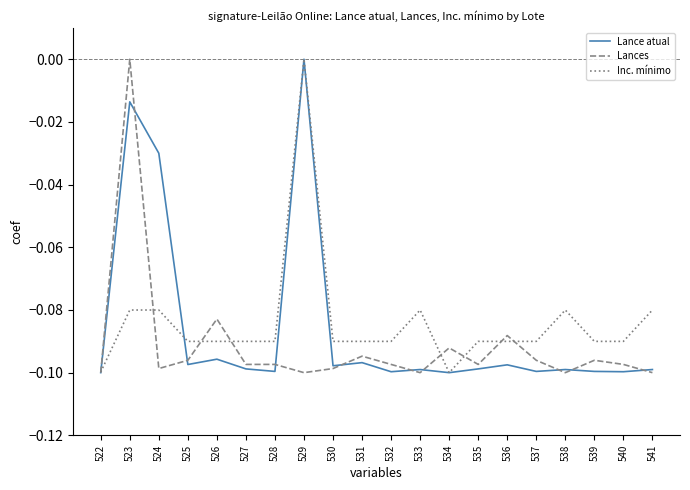

Is the value of Lance atual at 540 greater than the value of Lances at 526?

No